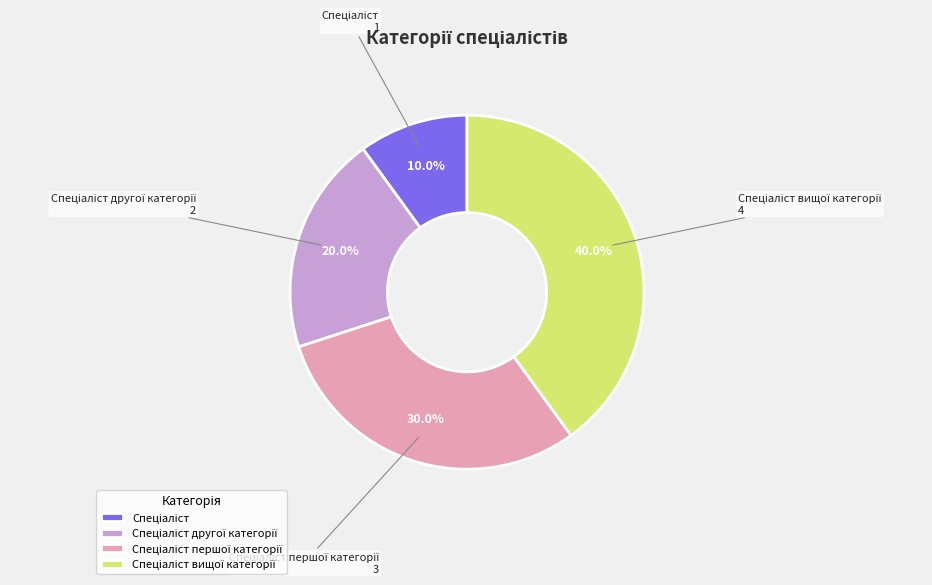

Does any single category account for the majority?

No